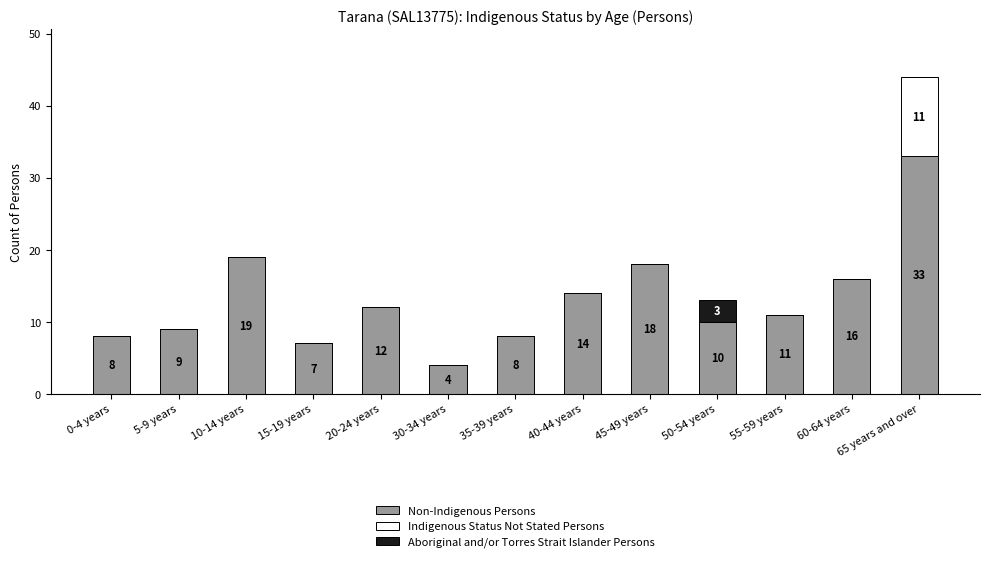

At which category is the sum across all series the highest?

65 years and over